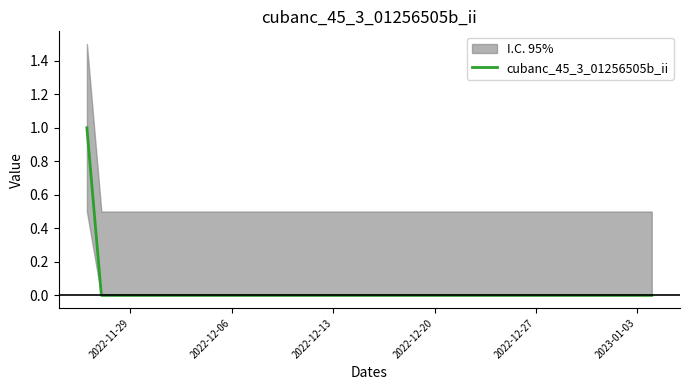

How many data points does each series have?

40